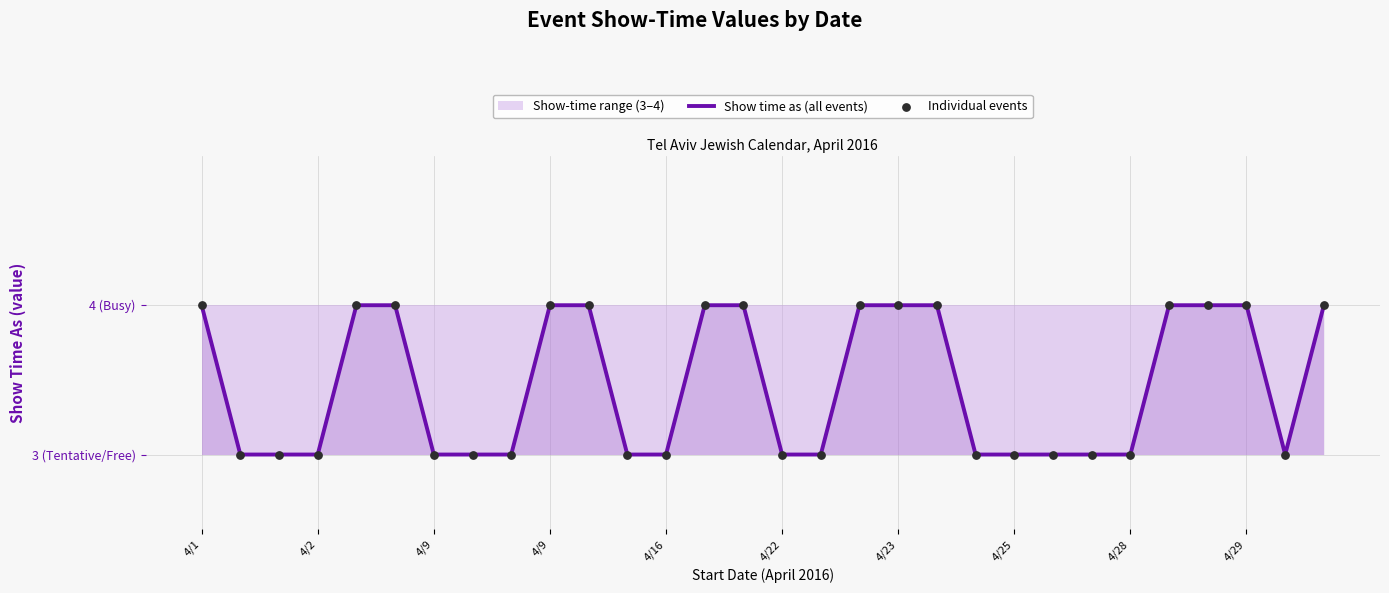

At which category is the sum across all series the highest?

4/1